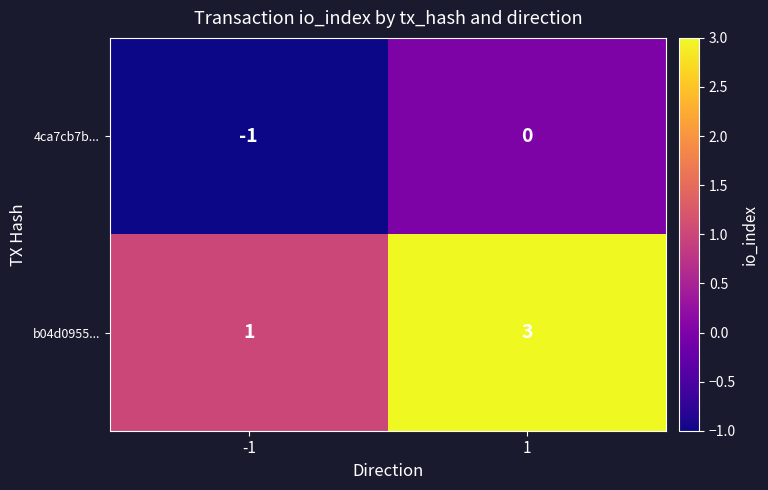

How many data points in 4ca7cb7b... are less than 0?

1